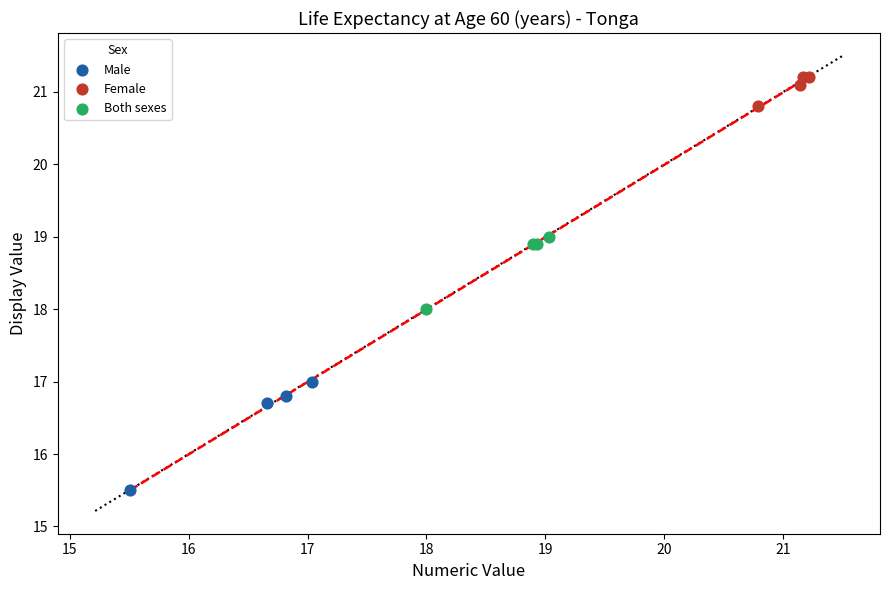

Which series has the largest Y range (max minus min)?

Male